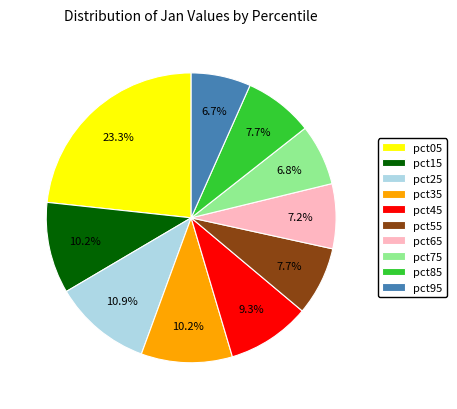

To the nearest percent, what portion does pct75 represent?

7%